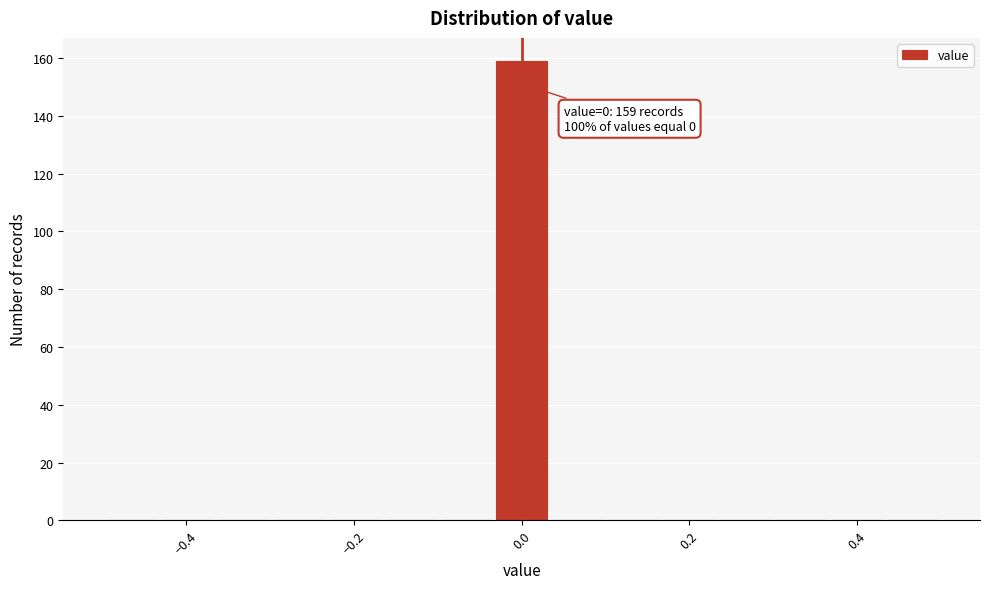

Read against the x-axis, roughly where is the centre of the tallest bar?

0.00